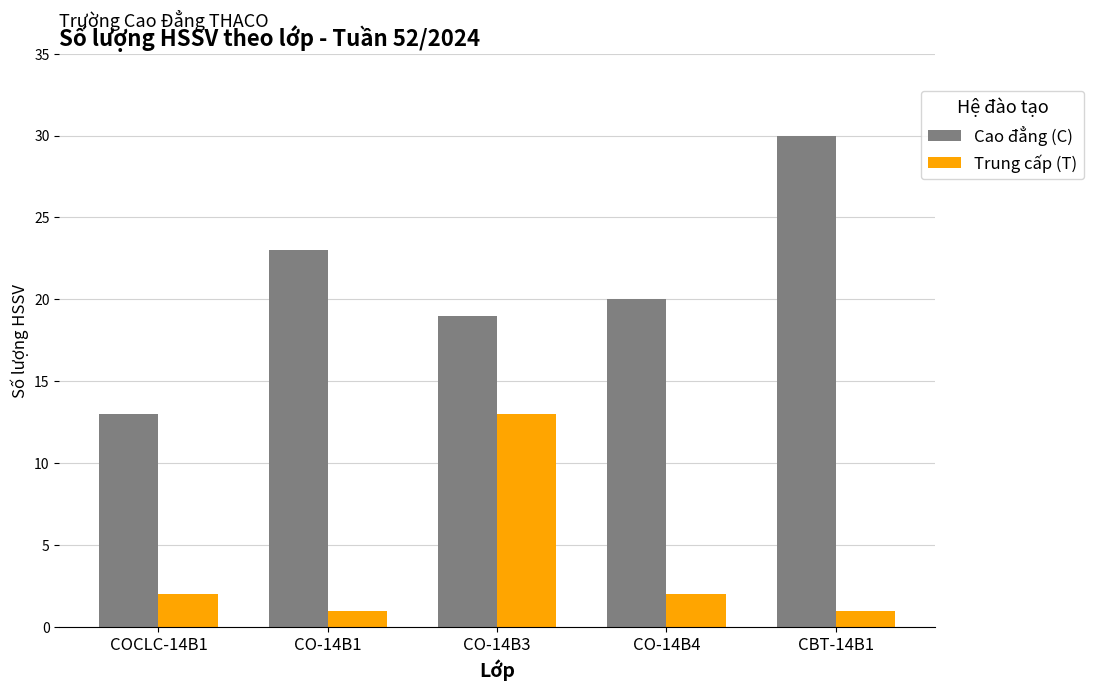

Which series changed the most between CO-14B1 and CO-14B3?

Trung cấp (T)